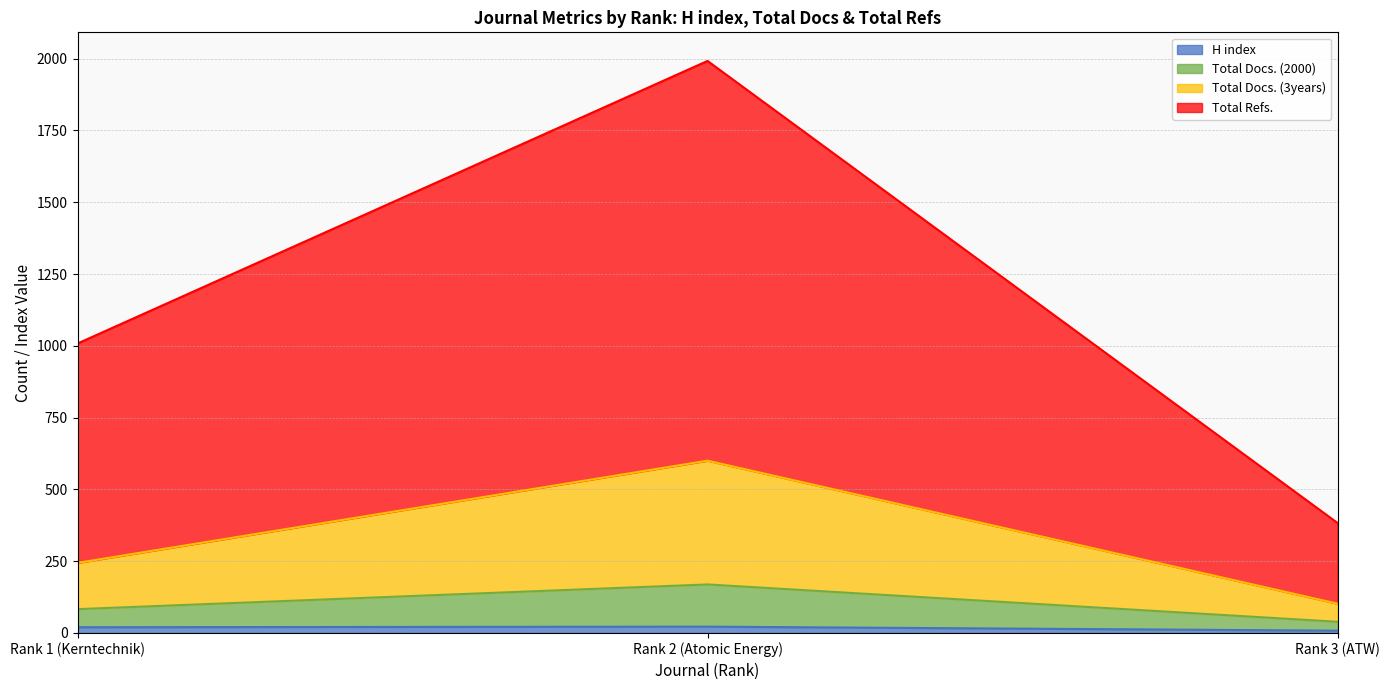

What is the minimum value shown in the chart?

8